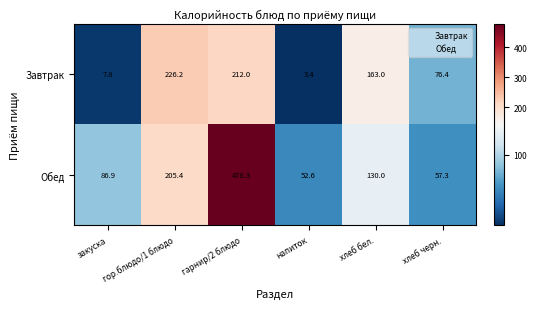

The Обед series shows 91.2 at напиток. True or false?

False